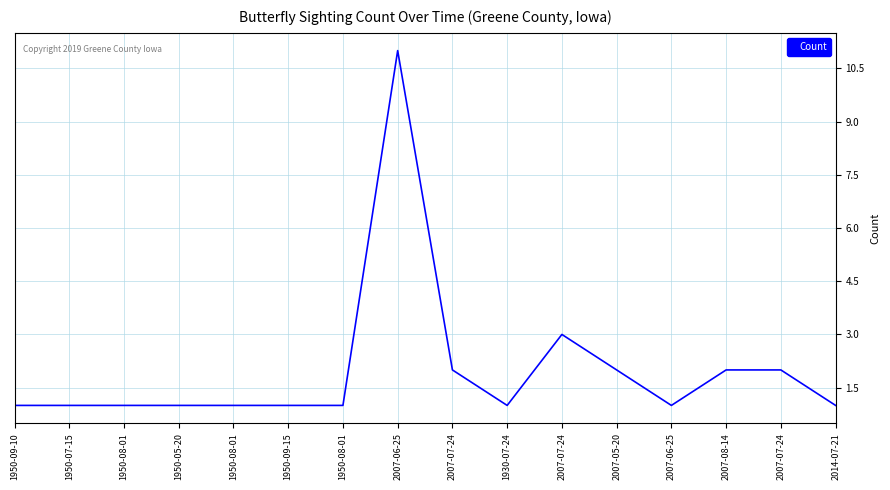

Does the chart display data point markers on the line(s)?

No